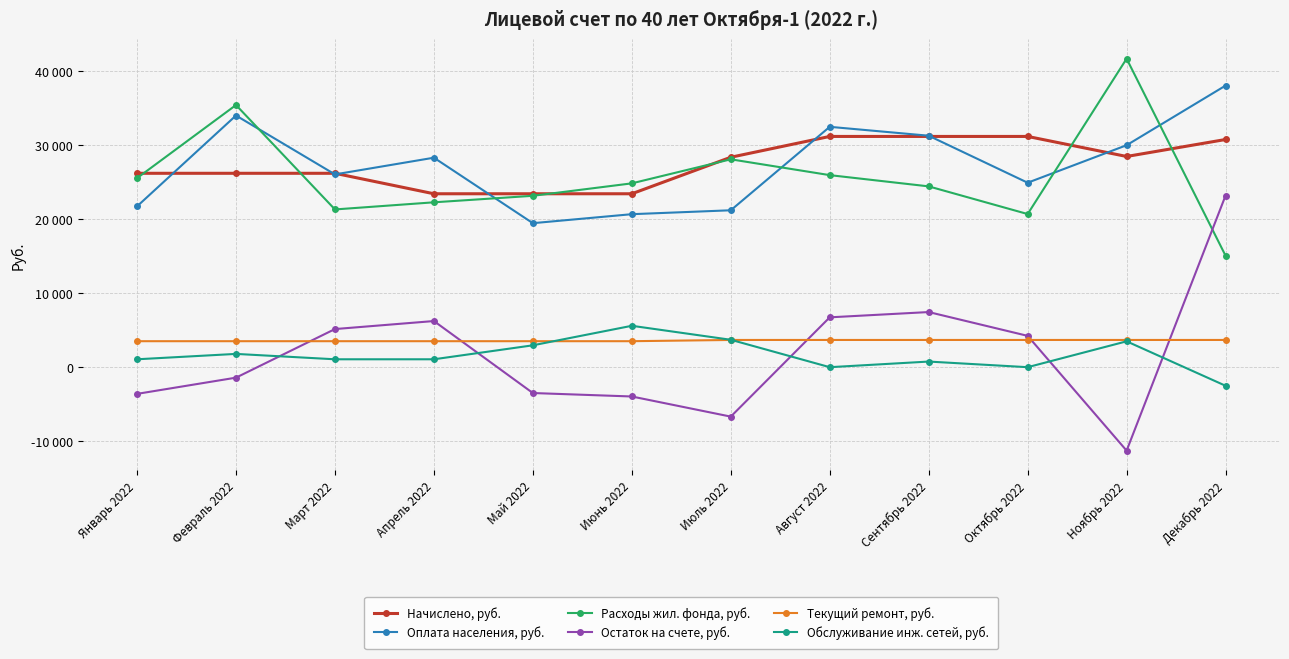

What are all the series names shown in the legend?

Начислено, руб., Оплата населения, руб., Расходы жил. фонда, руб., Остаток на счете, руб., Текущий ремонт, руб., Обслуживание инж. сетей, руб.